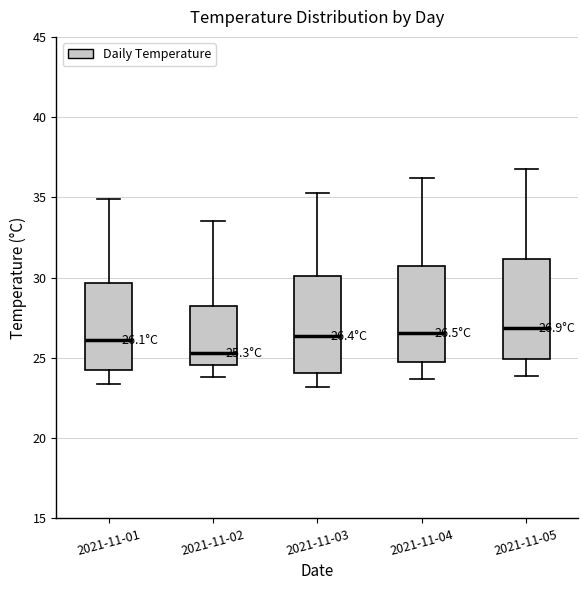

Which box has the lowest median line?

2021-11-02